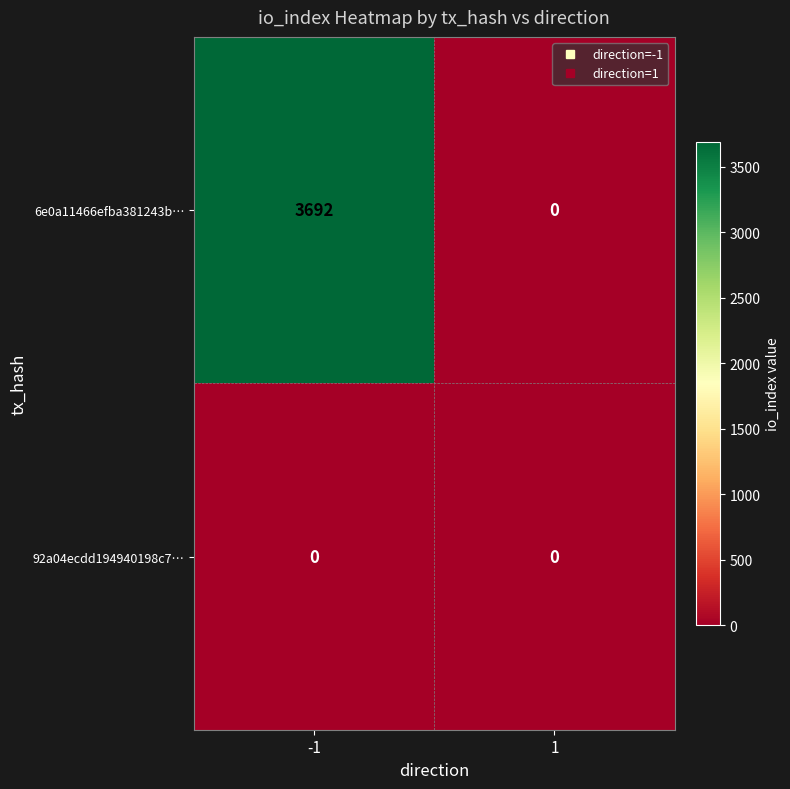

How many series are shown in this chart?

2